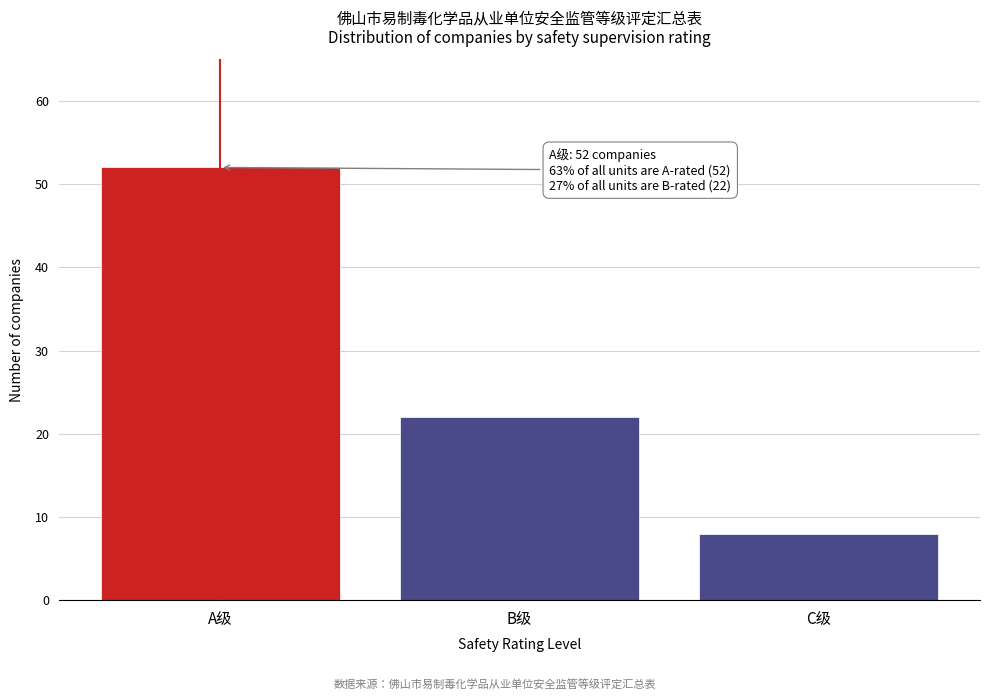

Reading left to right, list all the values displayed in this chart.

52	22	8